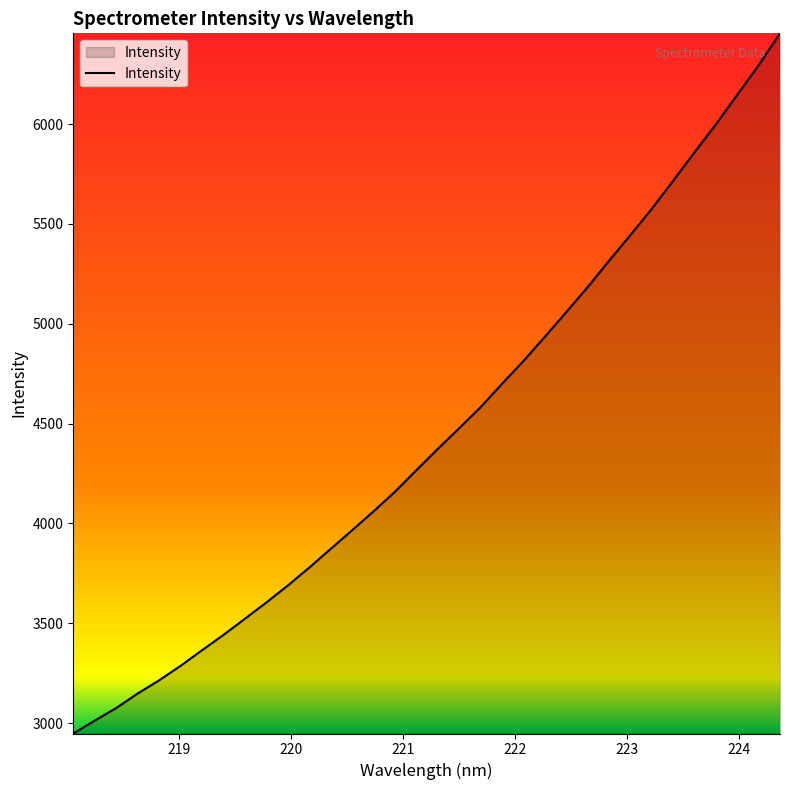

What is the difference between the maximum and minimum values?

3506.1